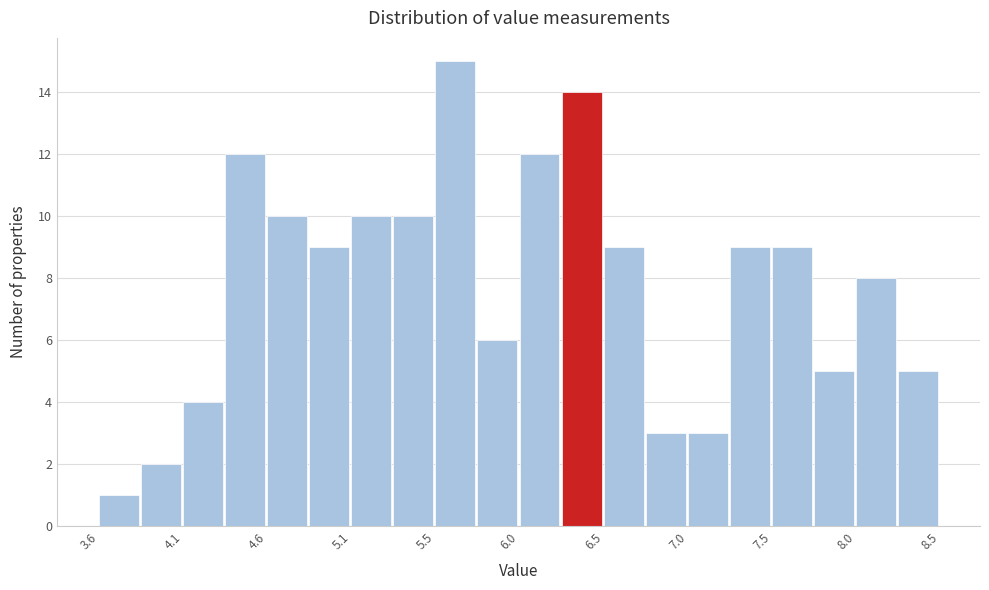

How tall is the bar that spans 6.030 to 6.275 on the x-axis? Neither the bar edges nor the heights are printed on the chart, so give them approximately, as read against the axes.

12